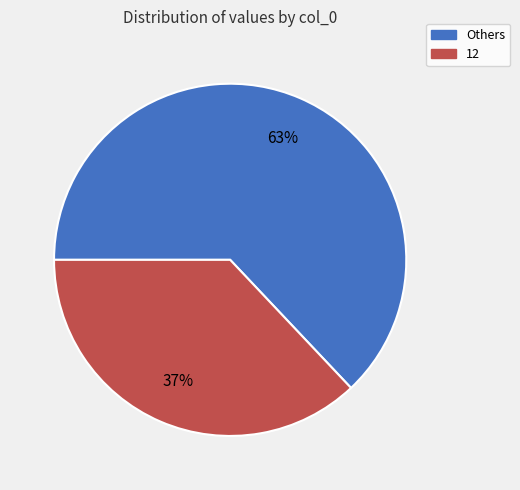

What is the largest slice in the pie chart?

Others